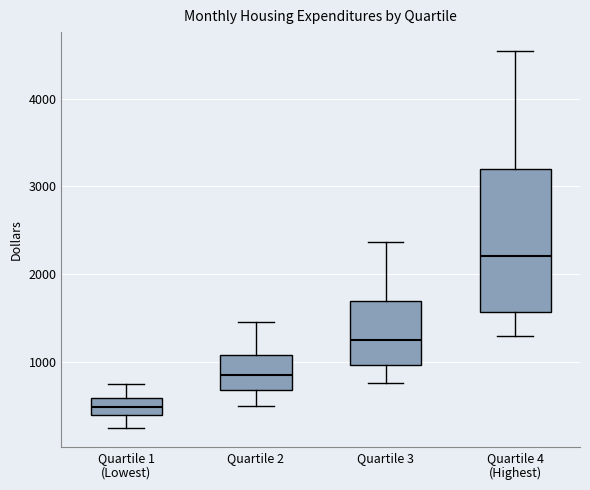

Which box is the tallest, from its lower edge to its upper edge?

Quartile 4 (Highest)